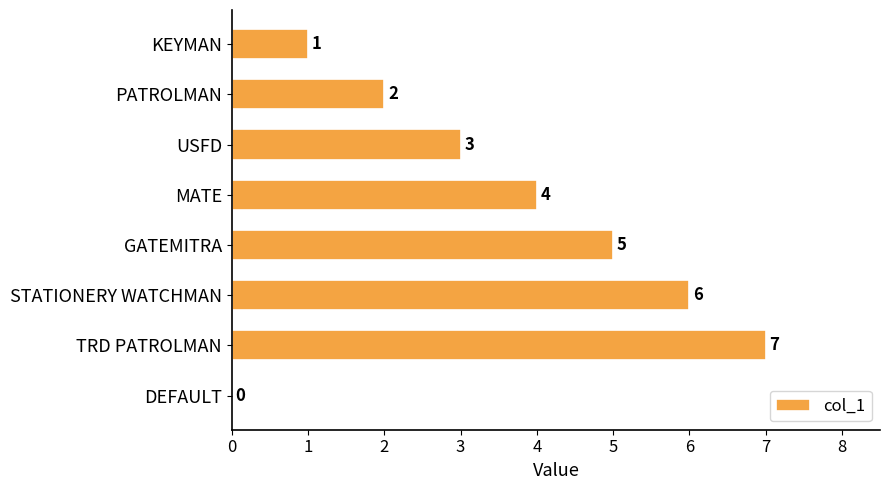

The value at KEYMAN is 1. True or false?

True